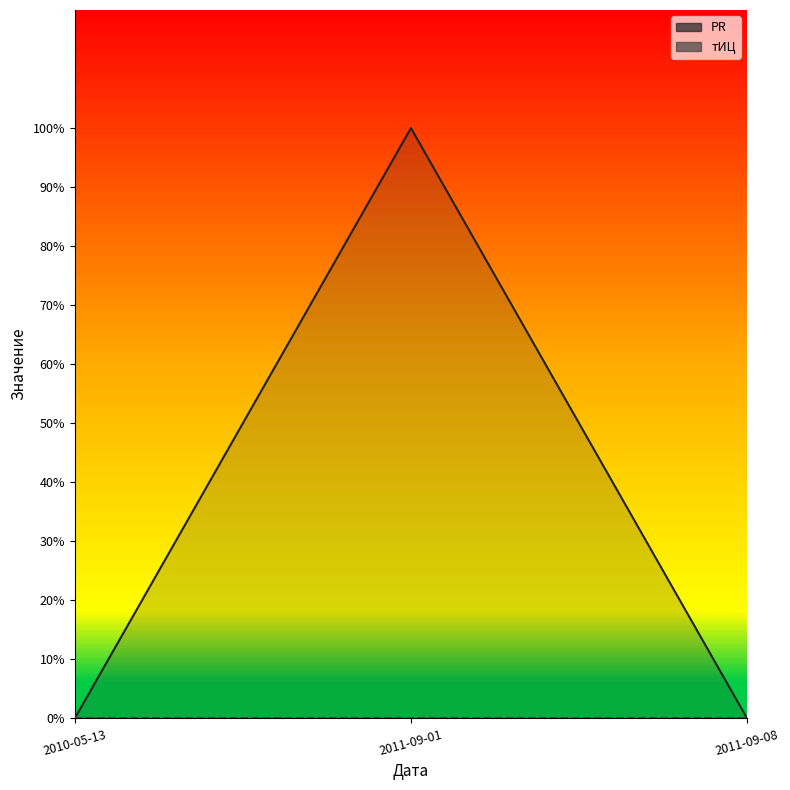

Which series has the largest range (max minus min)?

PR